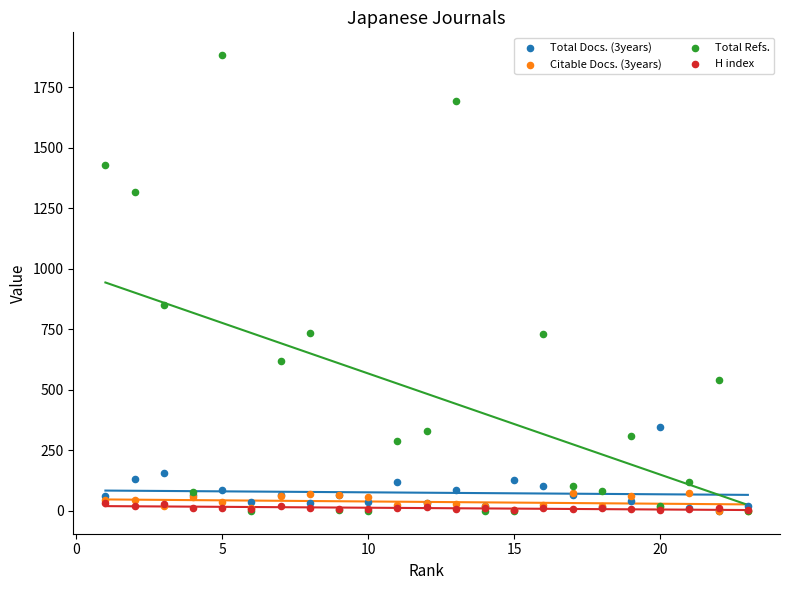

Which series reaches the maximum Y coordinate?

Total Refs.